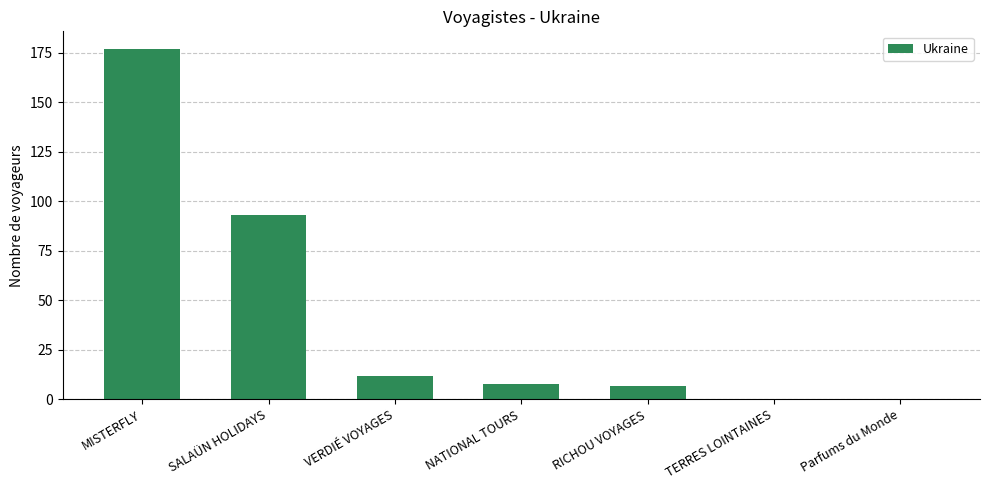

At which label is the value closest to 88?

SALAÜN HOLIDAYS